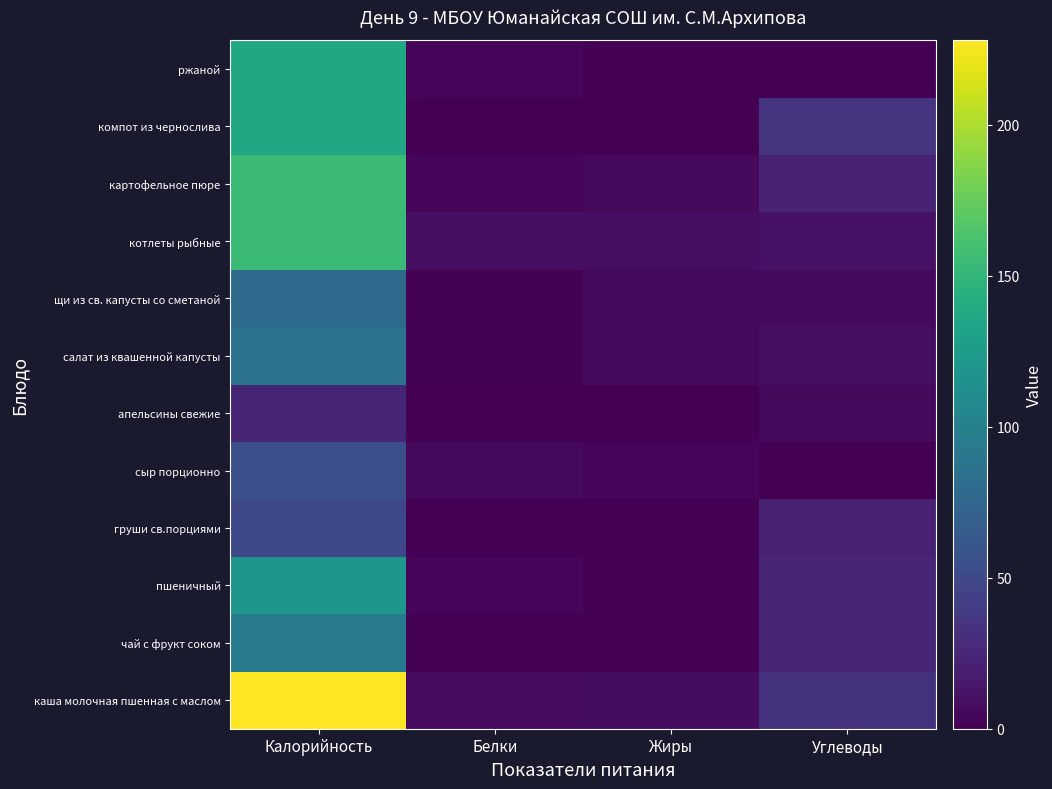

Which category has the lowest value across all series?

Углеводы